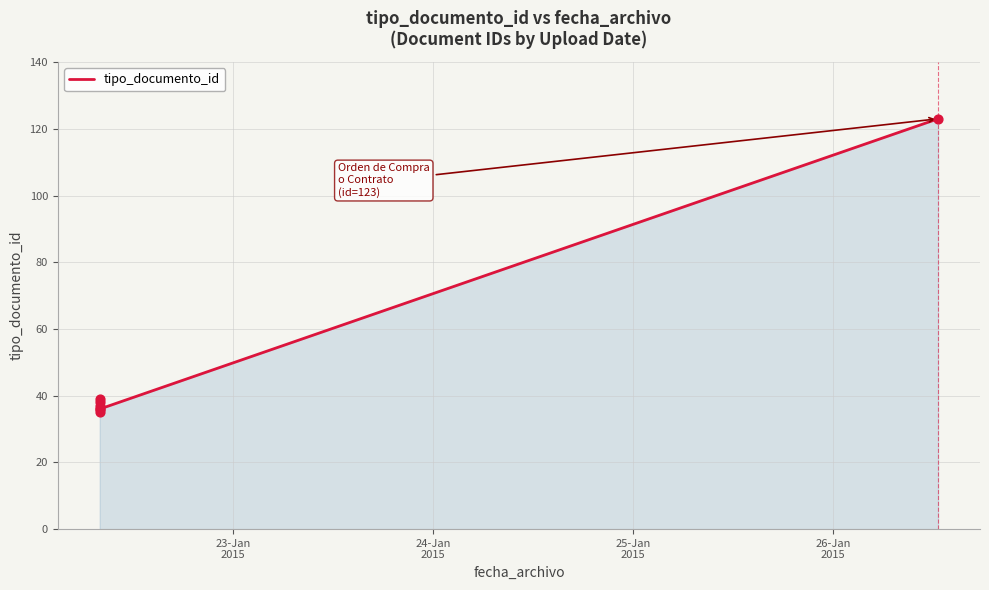

Between 26-Jan
2015 and 25-Jan
2015, which is larger?

26-Jan
2015